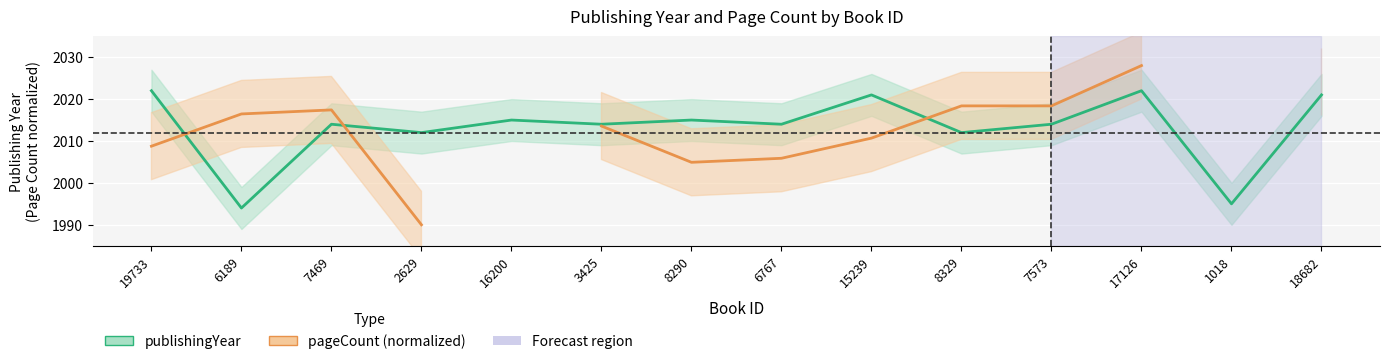

What is the difference between the second highest and second lowest values in the publishingYear series?

27.0